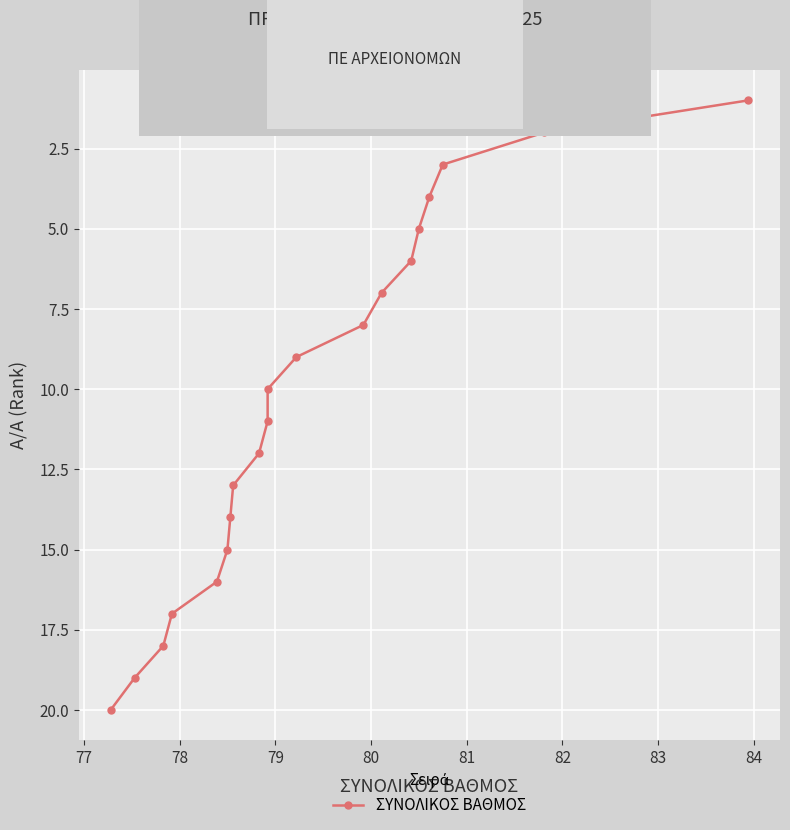

Count the number of data series in this chart.

1